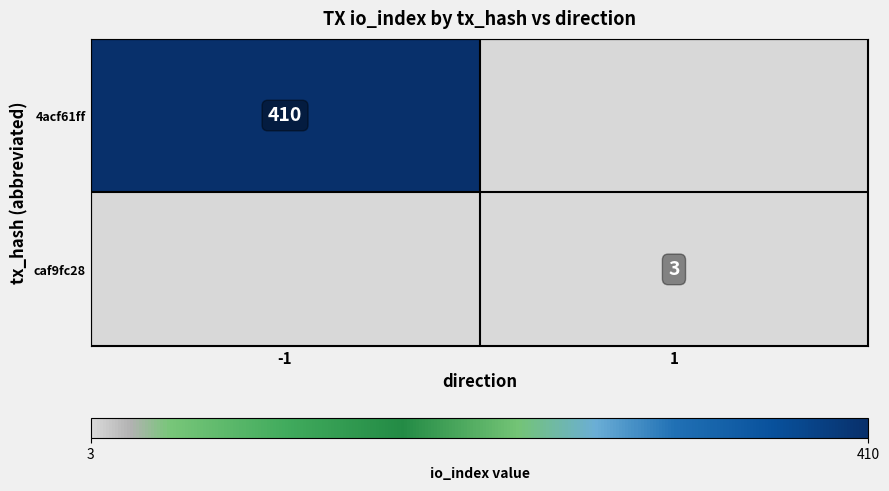

Is it true that 4acf61ff equals 410 at -1?

True